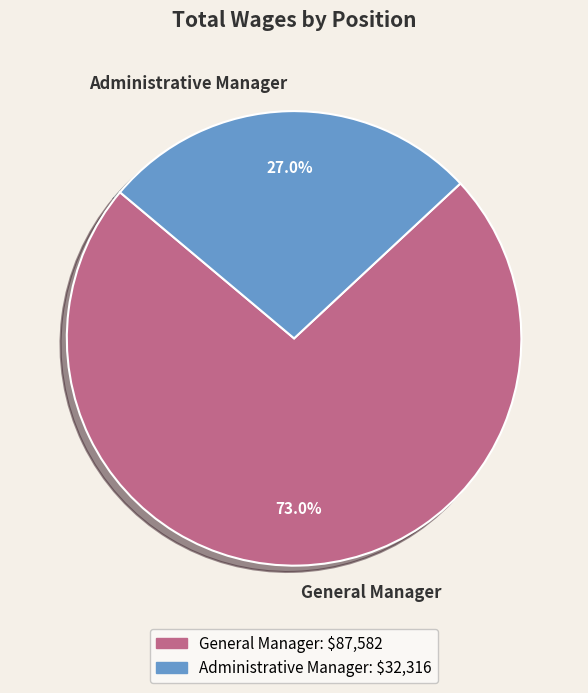

Combined, what portion of the pie is Administrative Manager and General Manager?

100.0%